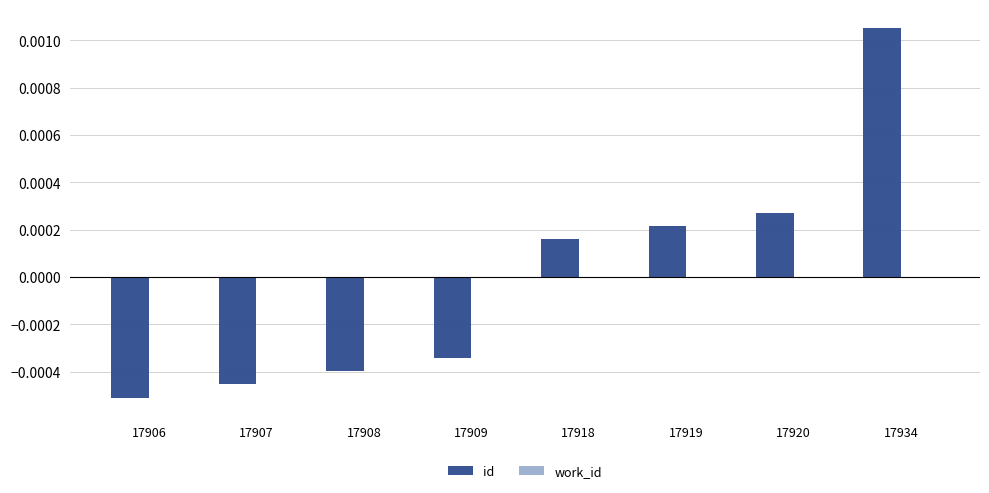

List the labels in order of value, smallest first.

17906, 17907, 17908, 17909, 17918, 17919, 17920, 17934